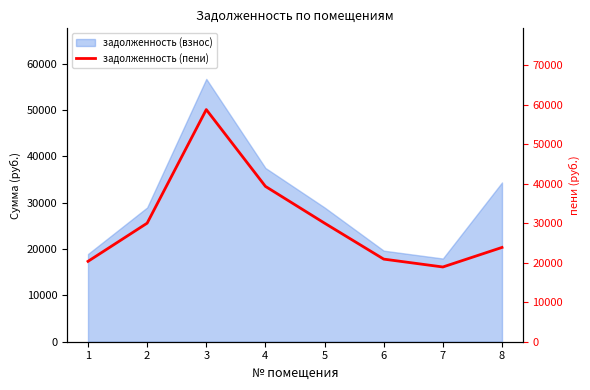

What is the smallest value displayed?

18926.5